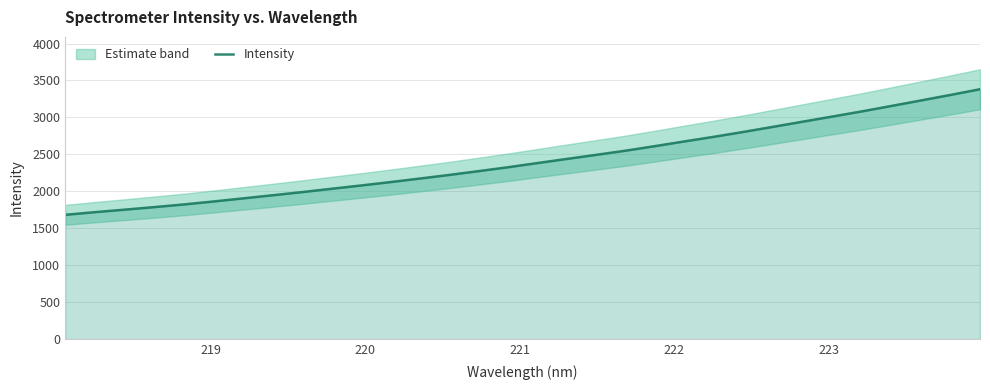

What is the minimum value for Intensity?

1681.8